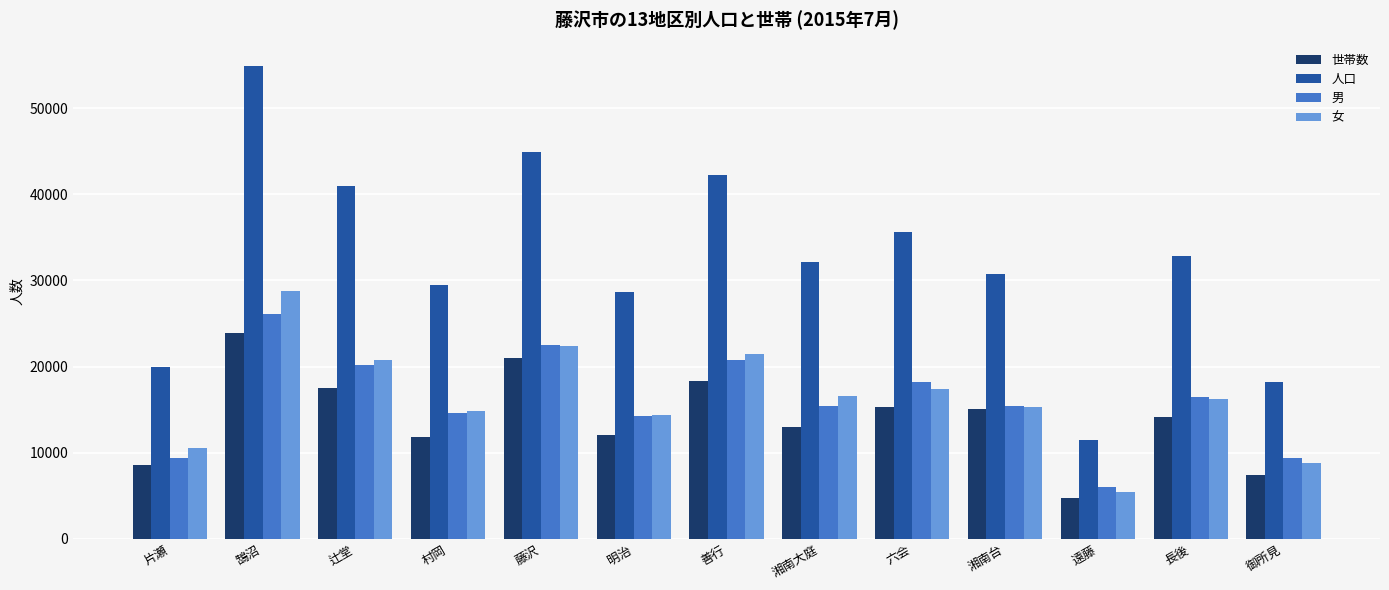

How many groups of bars are there?

13